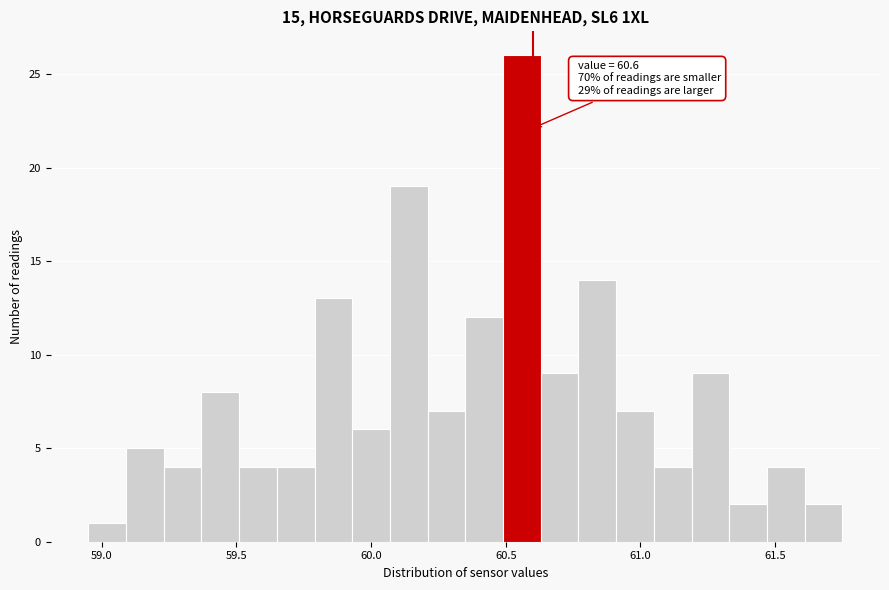

Around what value on the x-axis is the tallest bar? Give the approximate position of its centre, as read against the axis.

60.55